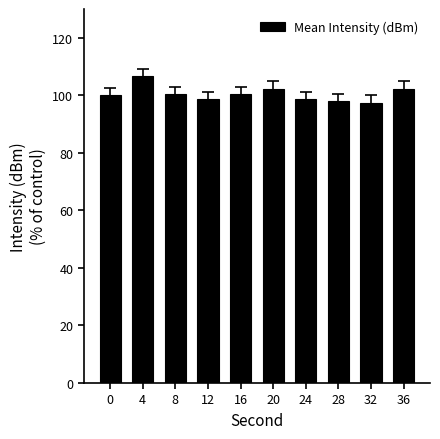

Which category has the highest value across all series?

4